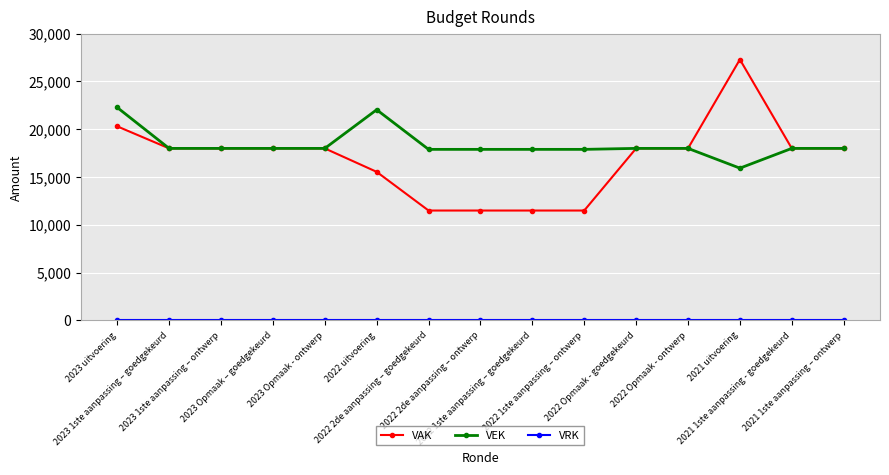

What is the value of the VAK point at the 15th from the left?

18000